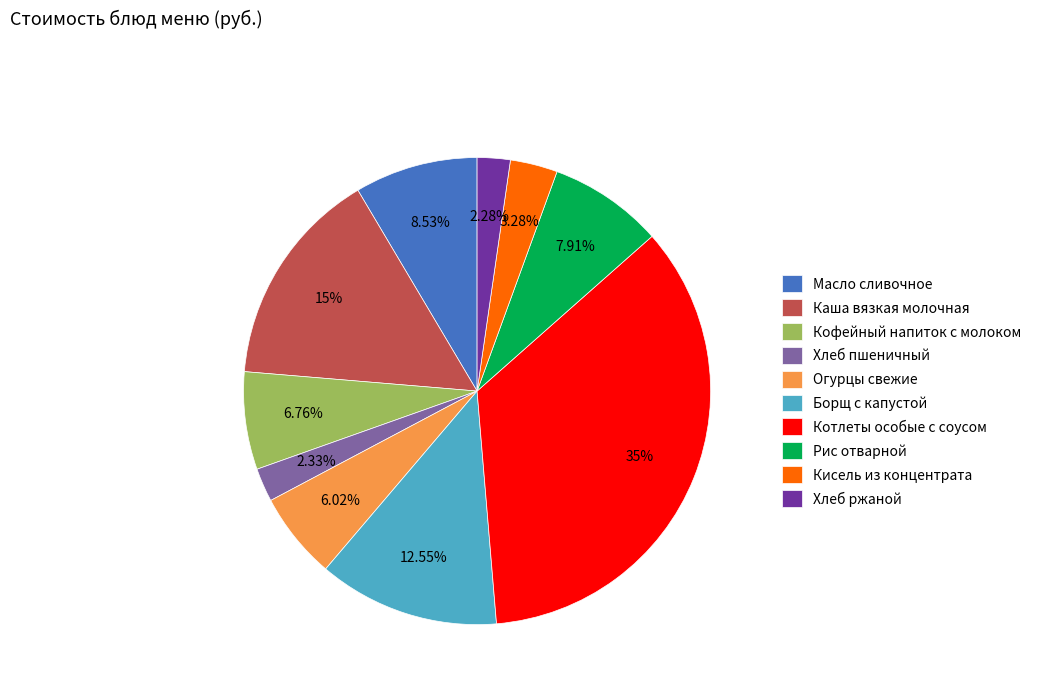

To the nearest percent, what percentage of the pie is Хлеб ржаной?

2%